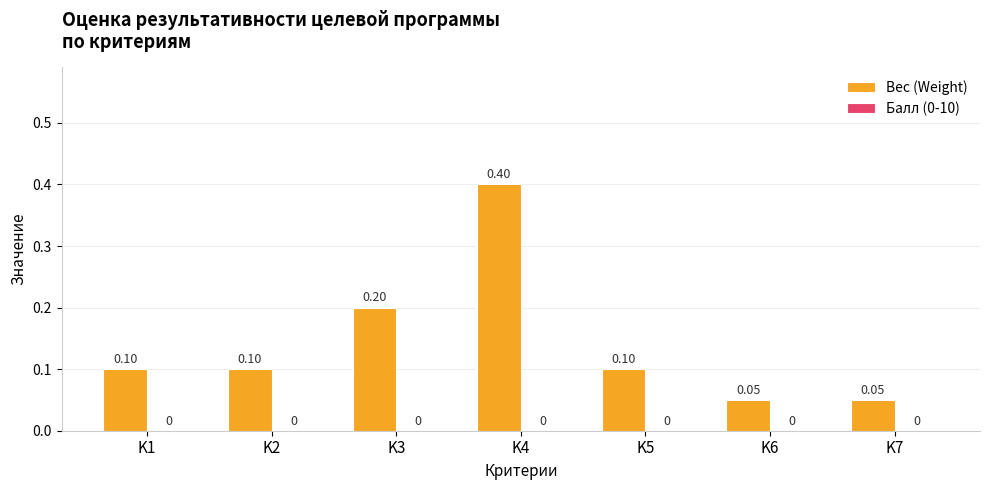

How many data points does each series have?

7